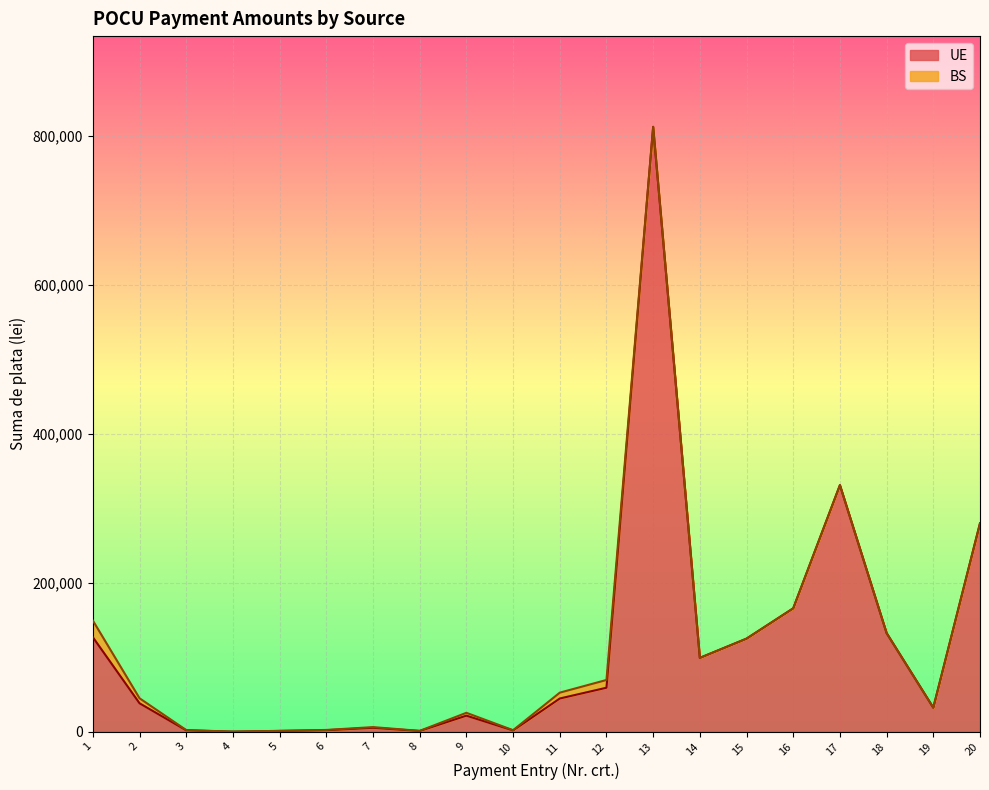

What is the change in value from 7 to 15?

+119683.9